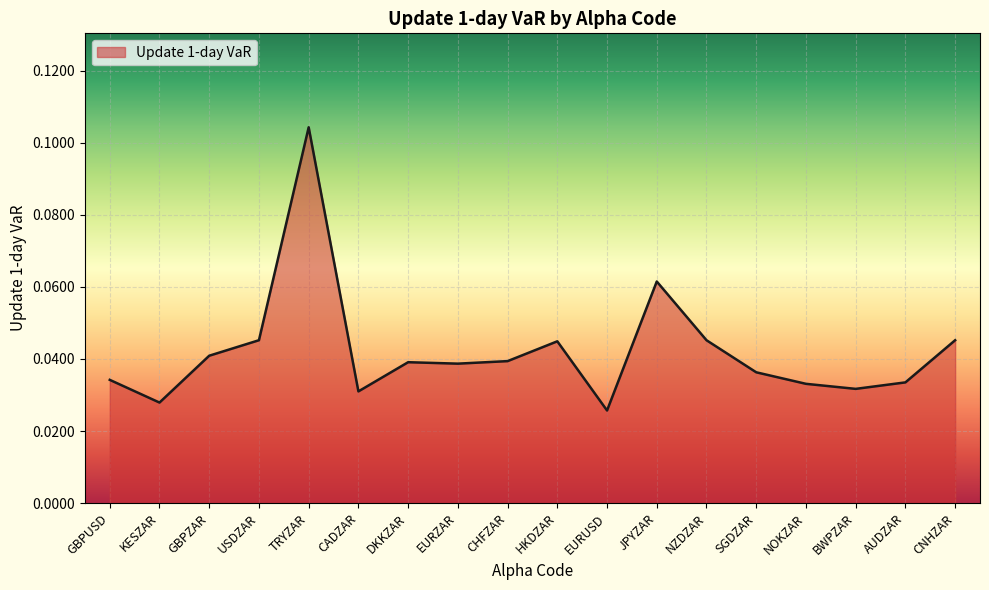

What position from the left is USDZAR?

4